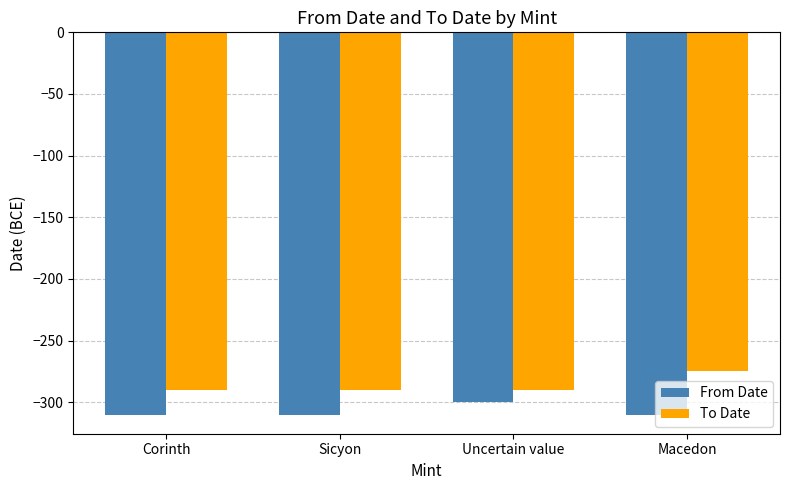

What is the maximum value shown in the chart?

-275